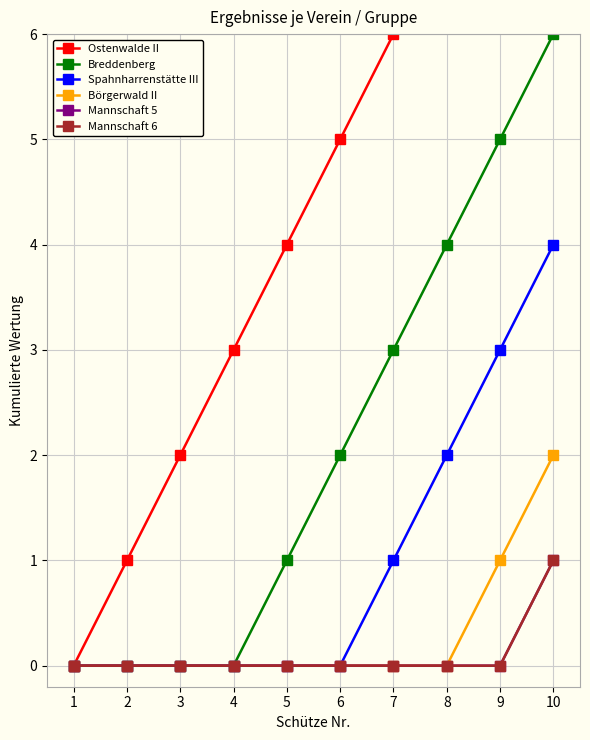

The value of Breddenberg at 1 is -4. True or false?

False